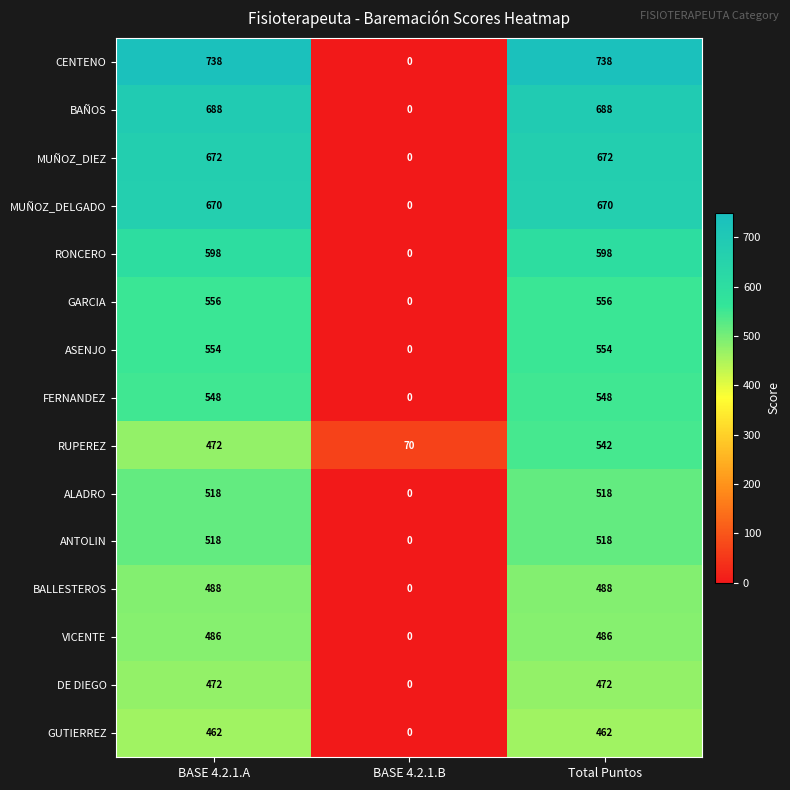

What is the total value across all series at Total Puntos?

8510